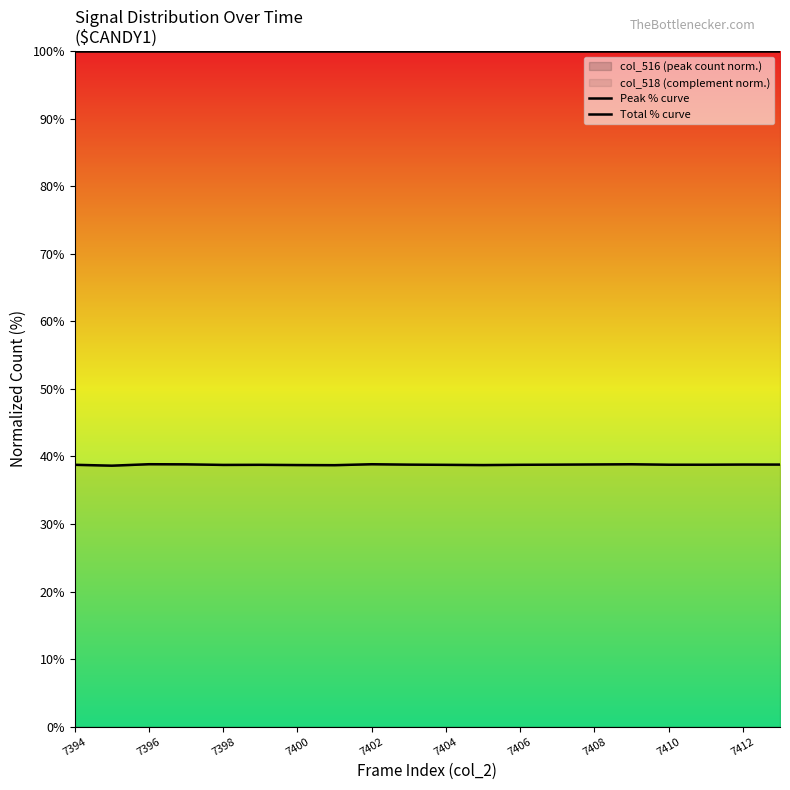

What is the maximum value for col_516 (peak count norm.)?

38.9